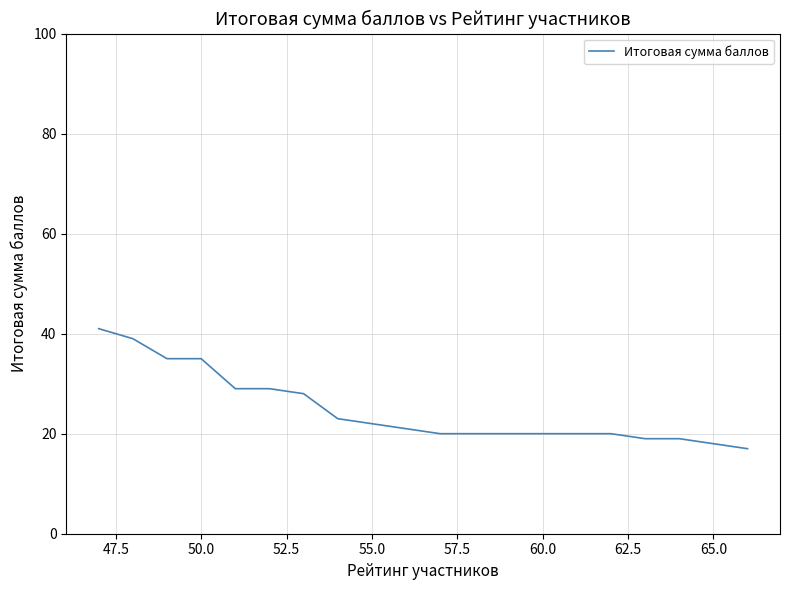

What is the maximum value shown in the chart?

41